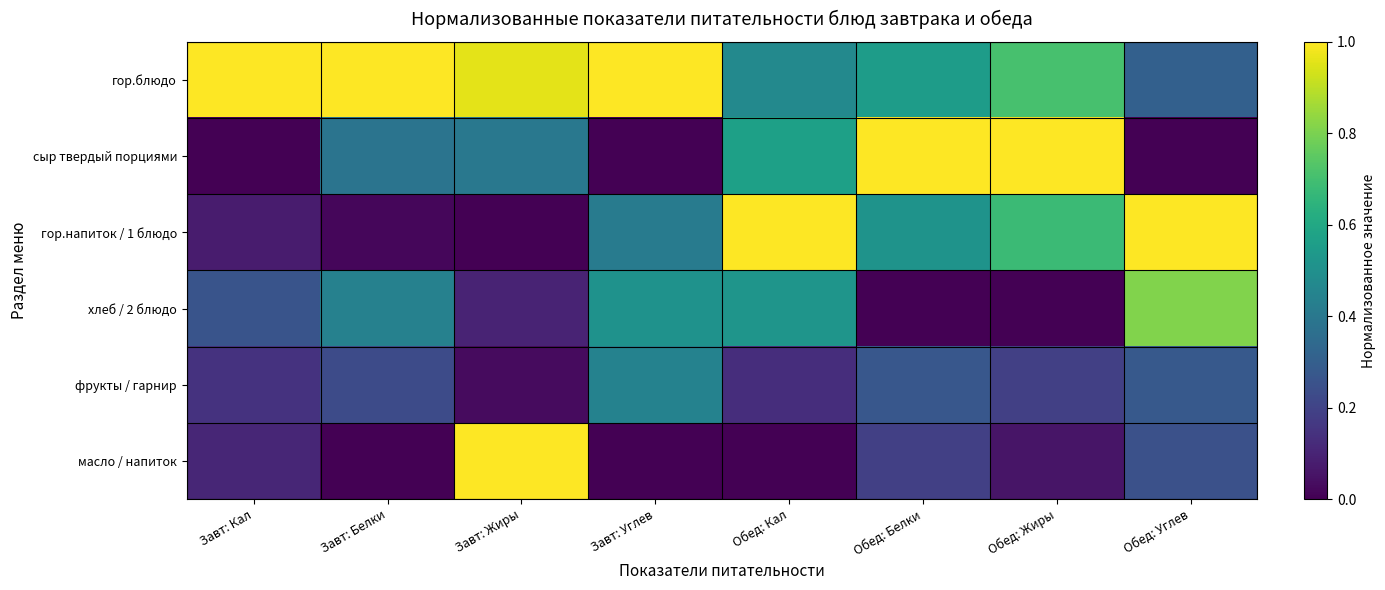

What is the total value across all series at Обед: Жиры?

2.6